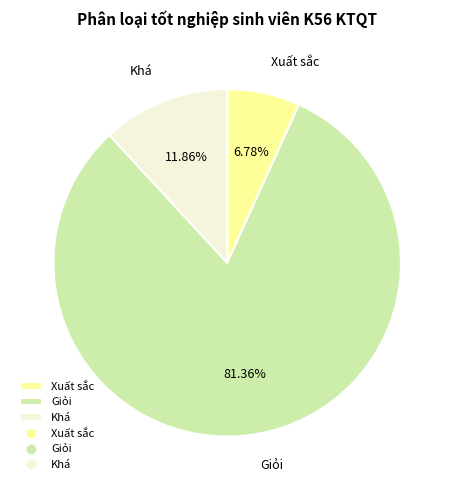

Count the number of slices in the pie.

3